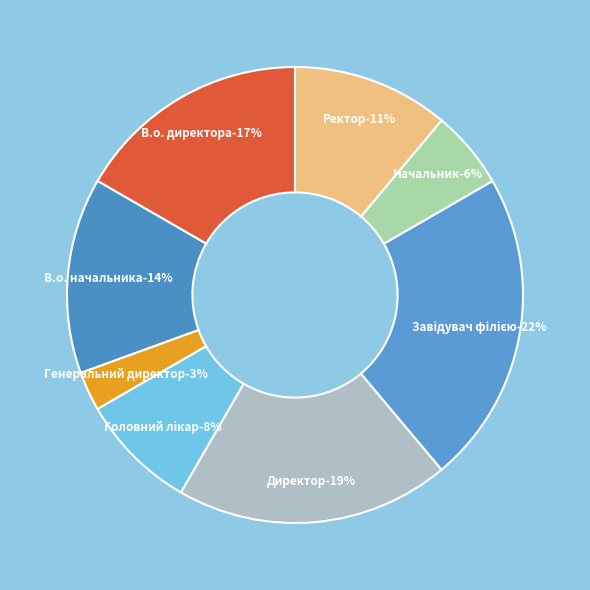

To the nearest percent, what is the combined percentage of Головний лікар and Начальник?

14%